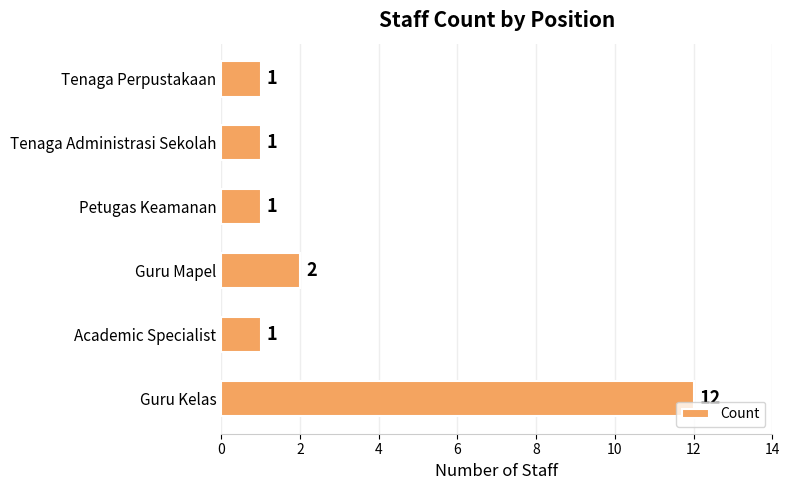

What is the maximum value shown in the chart?

12